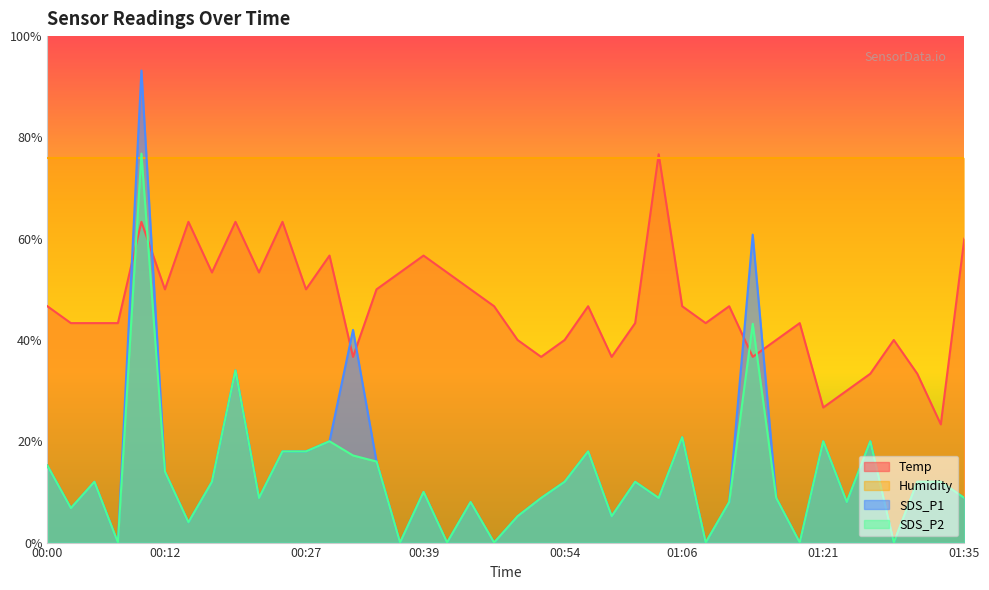

What is the minimum value for Temp?

23.3